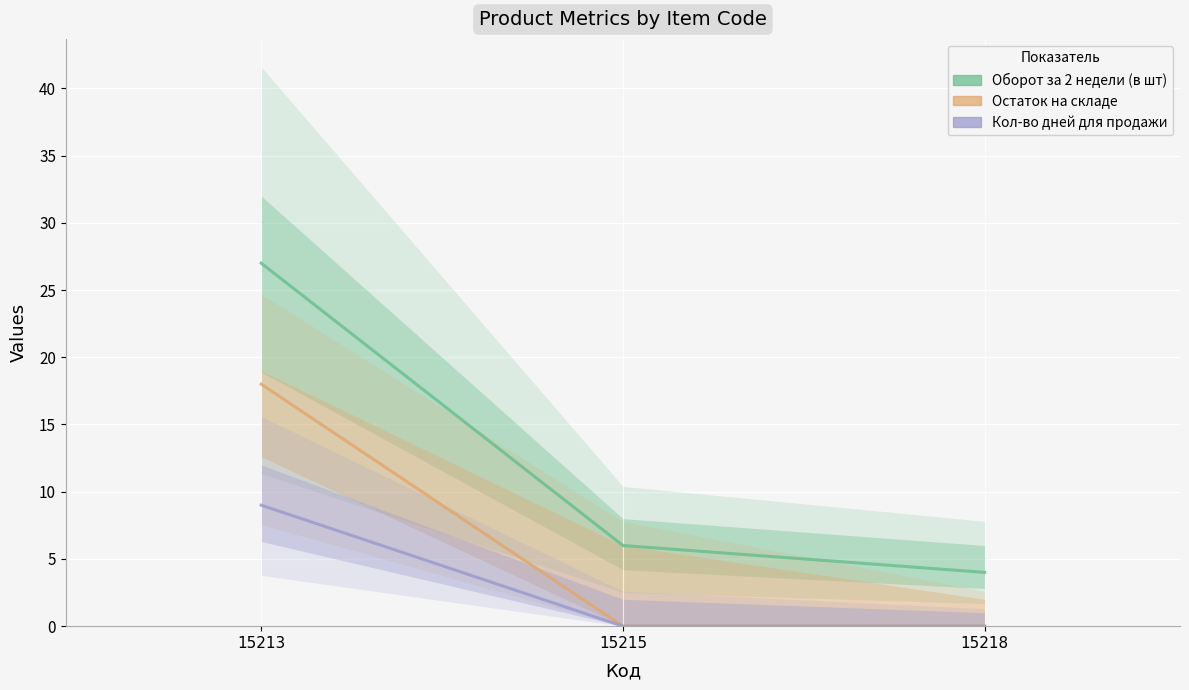

Rank the series by their maximum value, from highest to lowest.

Оборот за 2 недели (в шт), Остаток на складе, Кол-во дней для продажи товара